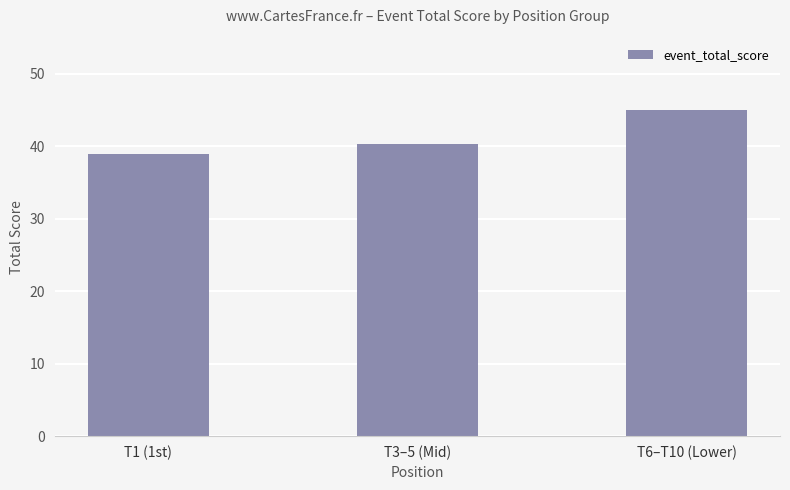

Which has a higher value, T1 (1st) or T3–5 (Mid)?

T3–5 (Mid)